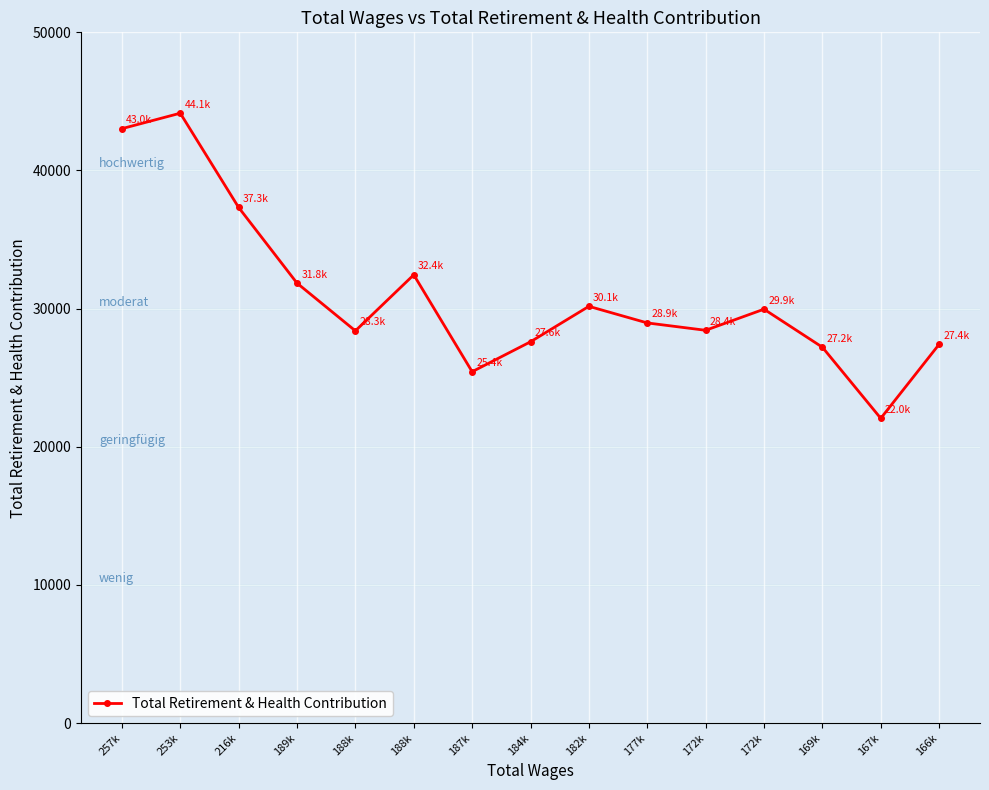

How many lines are shown in the chart?

1